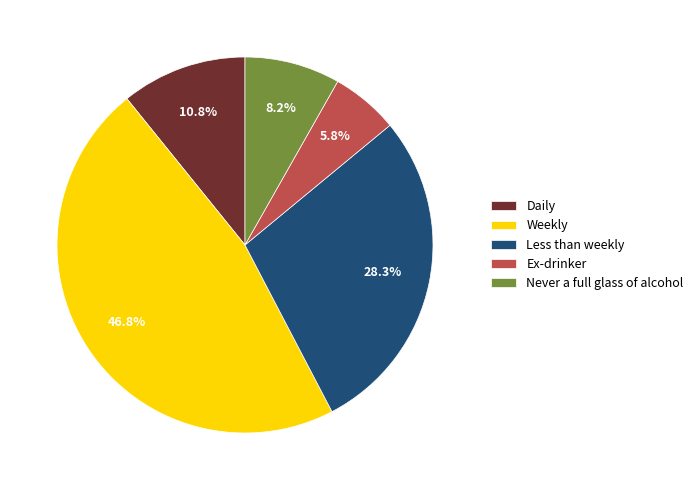

Which has a higher value, Weekly or Ex-drinker?

Weekly